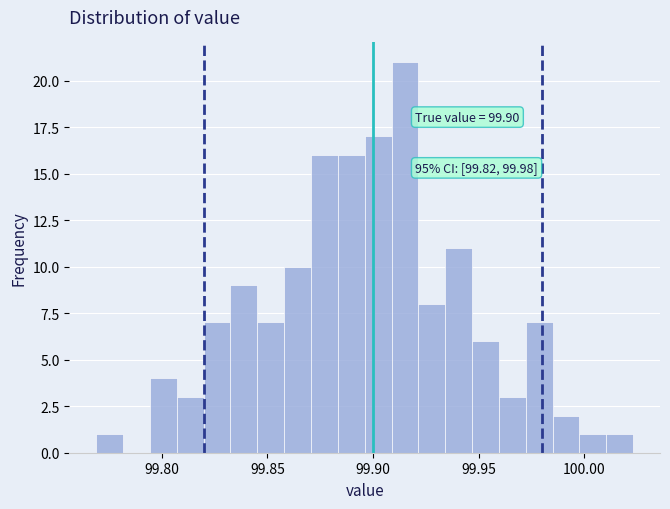

Read against the x-axis, roughly where is the centre of the tallest bar?

99.915